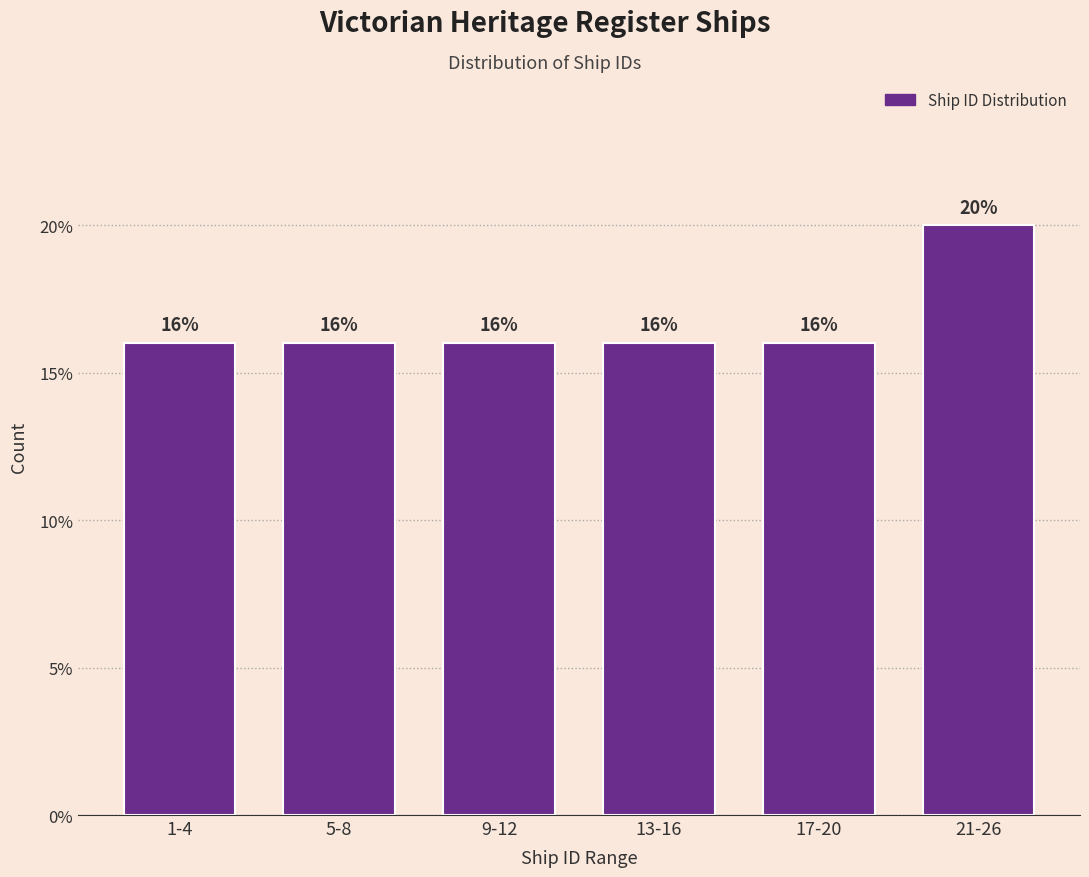

Reading left to right, extract all data points from this chart.

1-4=16	5-8=16	9-12=16	13-16=16	17-20=16	21-26=20